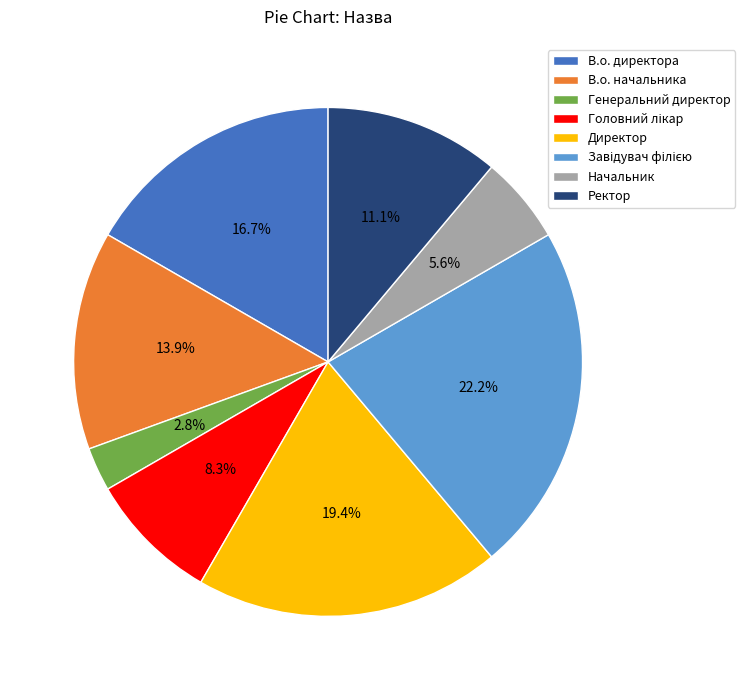

What is the ratio of the value at Директор to the value at В.о. начальника?

1.4